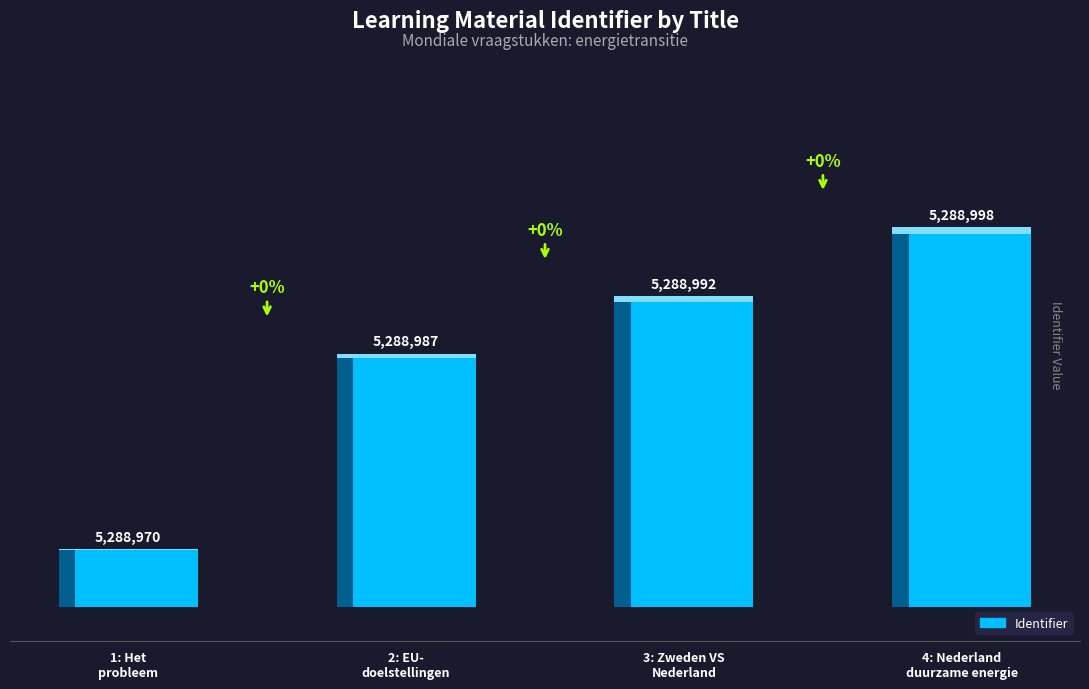

What position from the right is 4: Nederland en duurzame energie?

1